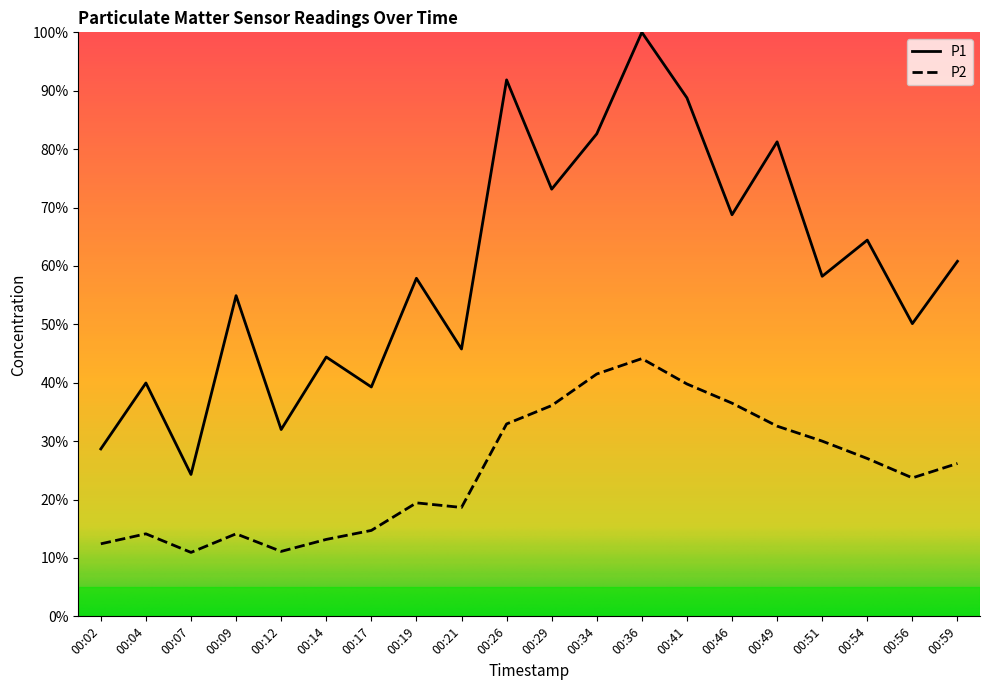

True or false: P2 and P1 intersect in this chart.

False